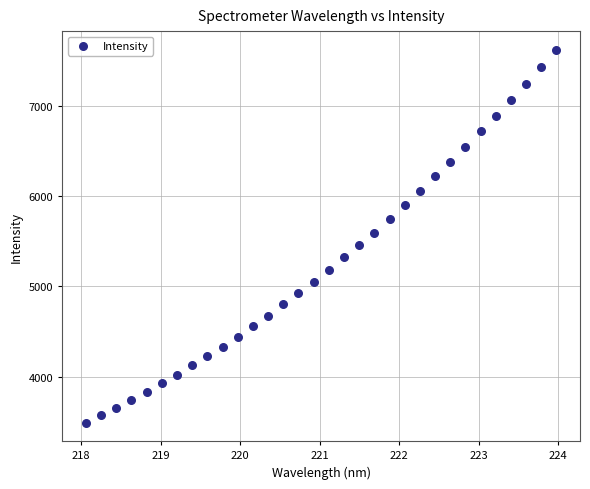

What is the range of X values (max minus min)?

5.9